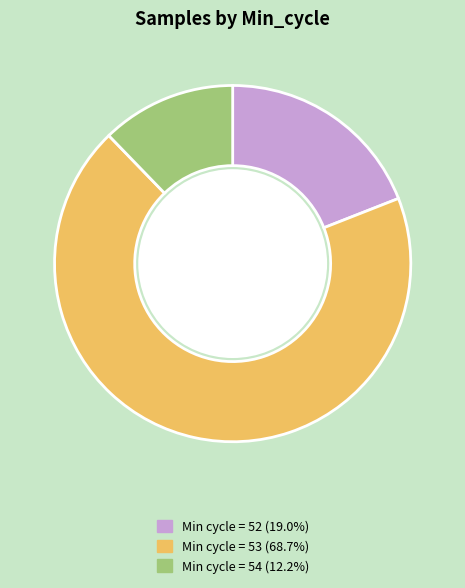

Is there any slice that represents more than half of the pie?

Yes